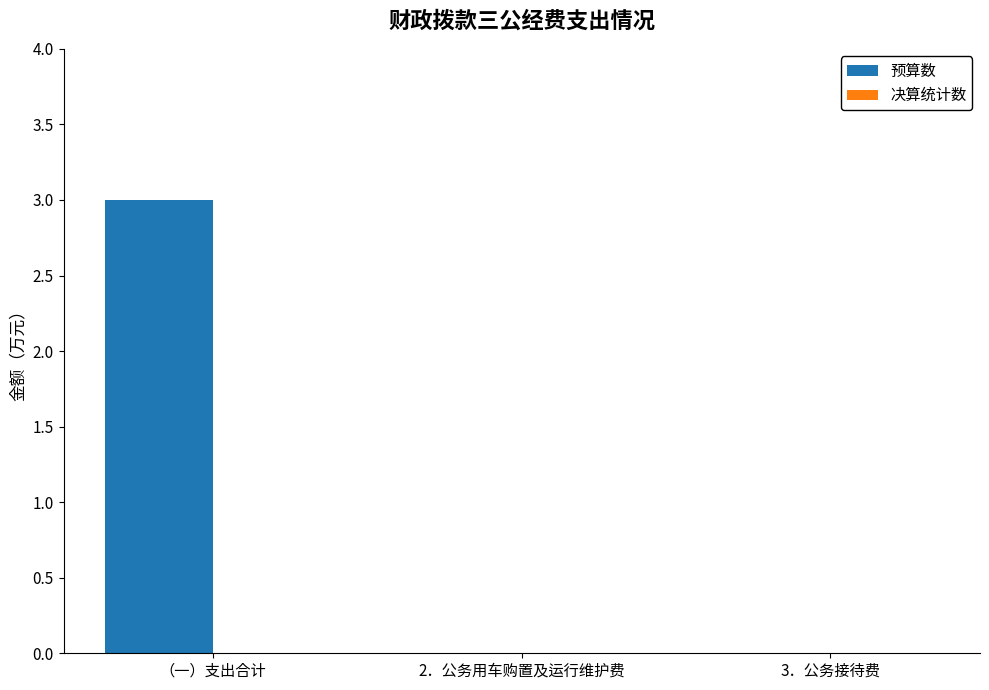

Is it true that the value at （一）支出合计 is 2?

False